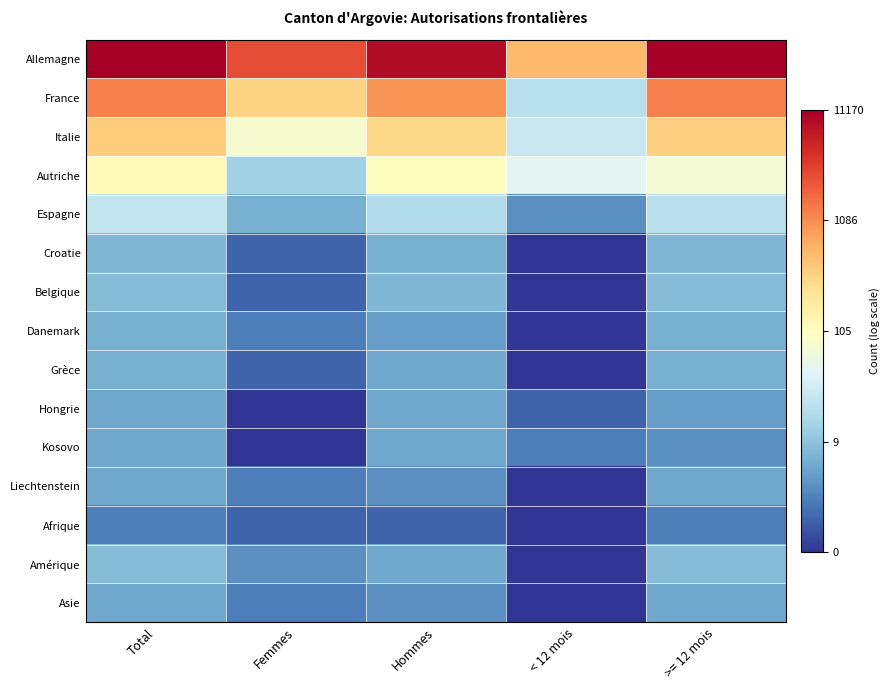

Reading left to right, extract all data points from this chart.

Allemagne: Total=9.3	Femmes=7.9	Hommes=9.0	< 12 mois=6.3	>= 12 mois=9.3
France: Total=7.2	Femmes=5.8	Hommes=6.9	< 12 mois=3.0	>= 12 mois=7.1
Italie: Total=6.0	Femmes=4.4	Hommes=5.7	< 12 mois=3.3	>= 12 mois=5.9
Autriche: Total=4.8	Femmes=2.6	Hommes=4.7	< 12 mois=3.9	>= 12 mois=4.3
Espagne: Total=3.2	Femmes=1.9	Hommes=2.9	< 12 mois=1.4	>= 12 mois=3.1
Croatie: Total=2.1	Femmes=0.7	Hommes=1.9	< 12 mois=0.0	>= 12 mois=2.1
Belgique: Total=2.2	Femmes=0.7	Hommes=2.1	< 12 mois=0.0	>= 12 mois=2.2
Danemark: Total=1.9	Femmes=1.1	Hommes=1.6	< 12 mois=0.0	>= 12 mois=1.9
Grèce: Total=1.9	Femmes=0.7	Hommes=1.8	< 12 mois=0.0	>= 12 mois=1.9
Hongrie: Total=1.8	Femmes=0.0	Hommes=1.8	< 12 mois=0.7	>= 12 mois=1.6
Kosovo: Total=1.8	Femmes=0.0	Hommes=1.8	< 12 mois=1.1	>= 12 mois=1.4
Liechtenstein: Total=1.8	Femmes=1.1	Hommes=1.4	< 12 mois=0.0	>= 12 mois=1.8
Afrique: Total=1.1	Femmes=0.7	Hommes=0.7	< 12 mois=0.0	>= 12 mois=1.1
Amérique: Total=2.2	Femmes=1.4	Hommes=1.8	< 12 mois=0.0	>= 12 mois=2.2
Asie: Total=1.8	Femmes=1.1	Hommes=1.4	< 12 mois=0.0	>= 12 mois=1.8